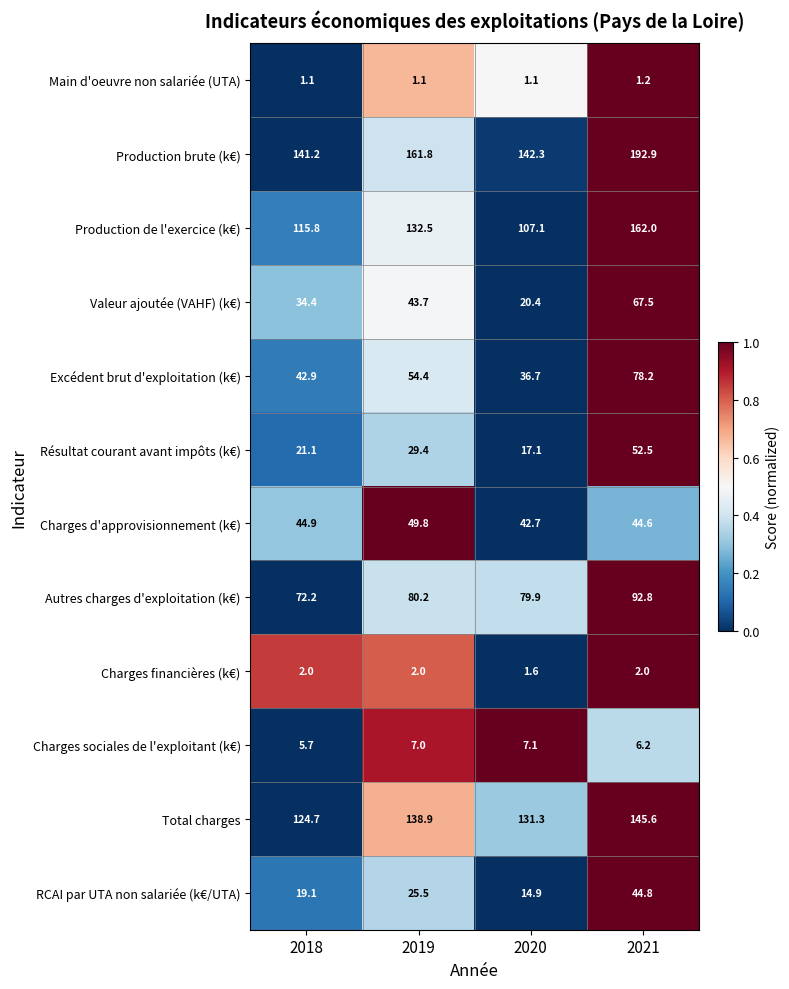

Where does the Charges d'approvisionnement (k€) series first go above 44?

2018